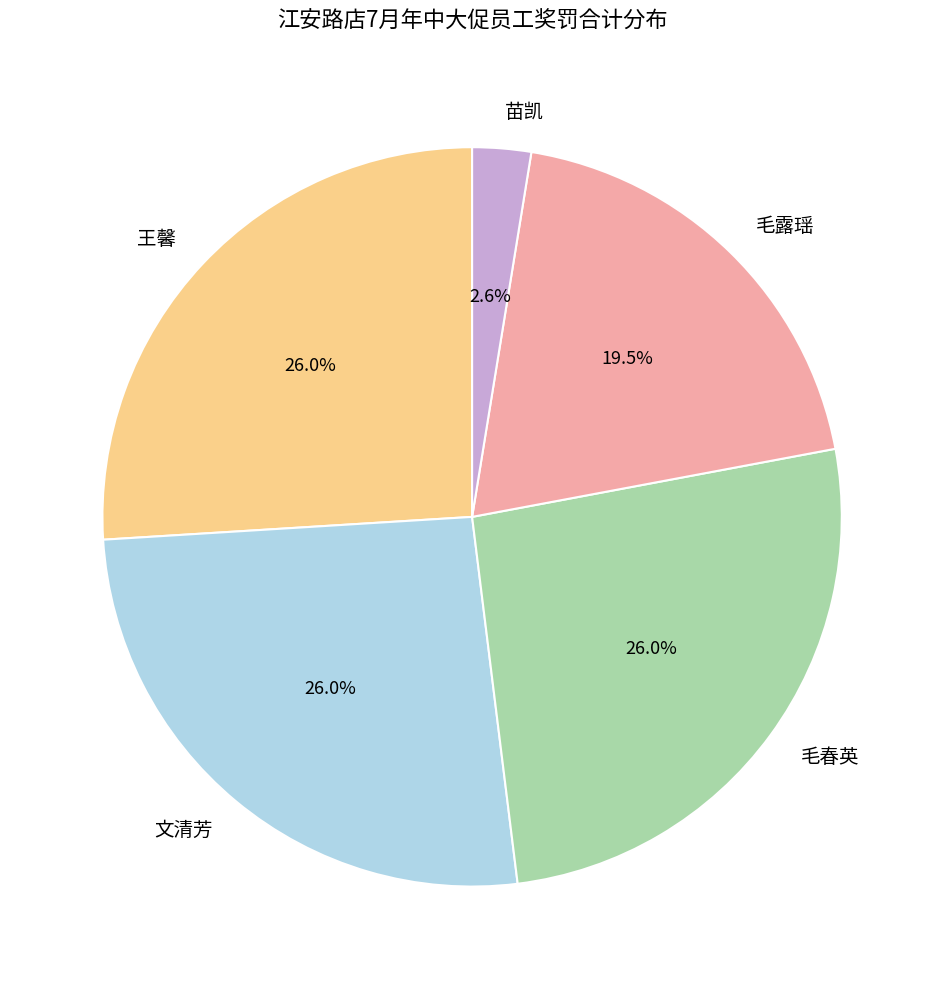

To the nearest percent, what percentage of the pie is 苗凯?

3%